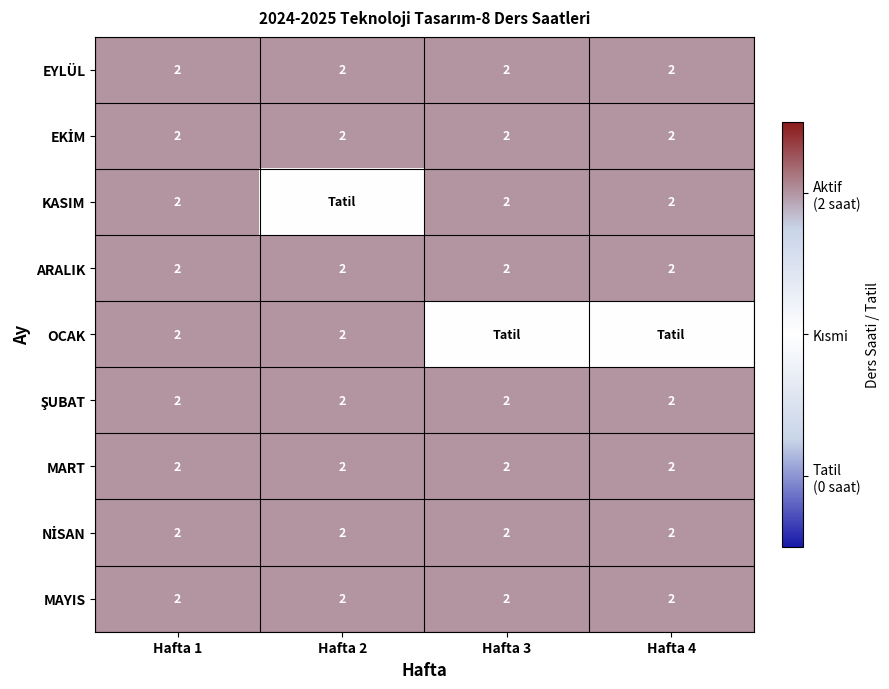

Is it true that MAYIS equals 2 at Hafta 2?

True